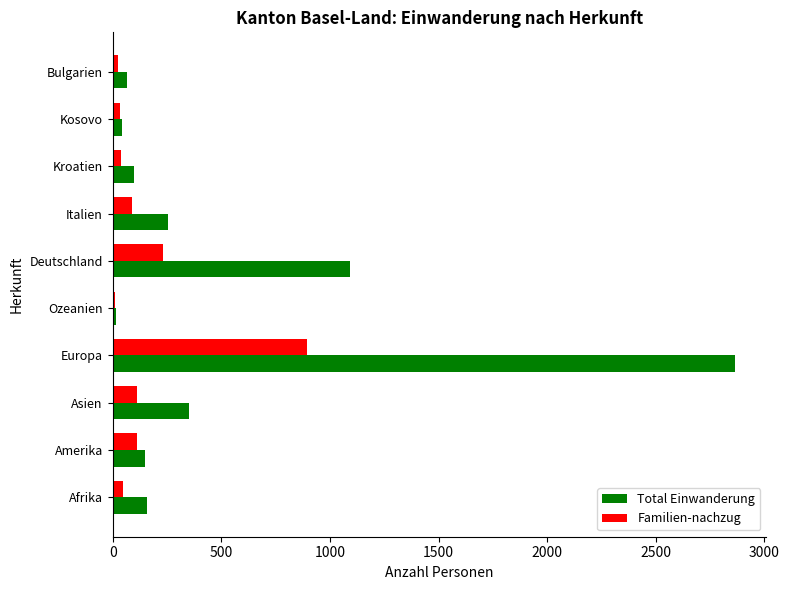

Where is Familien-nachzug nearest to the value 452?

Deutschland